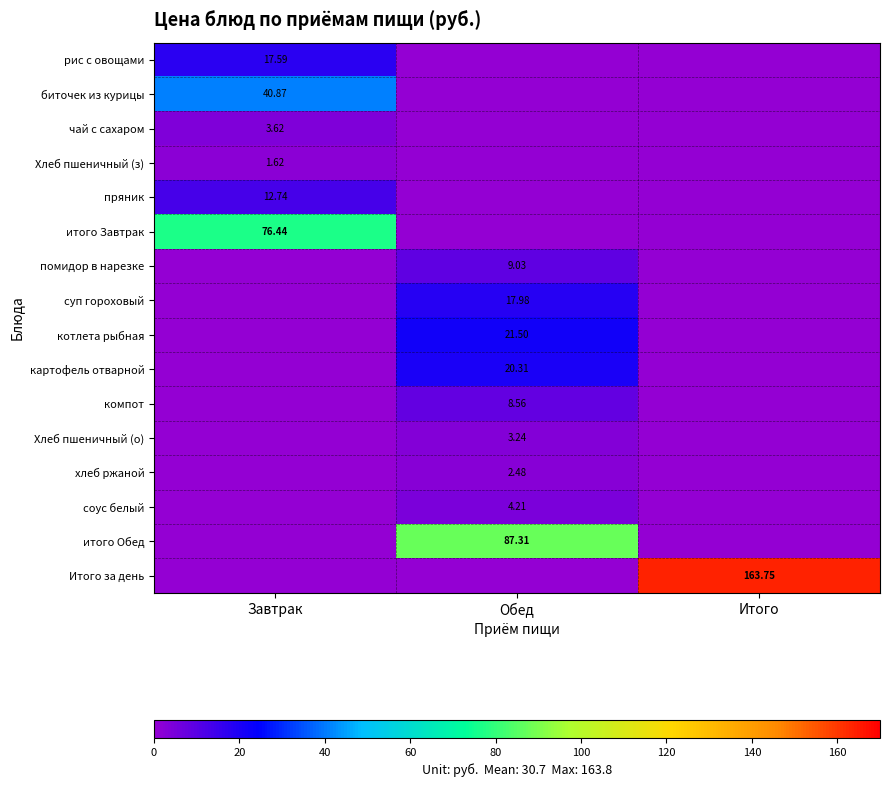

Is the value of картофель отварной at Обед greater than the value of Итого за день at Итого?

No